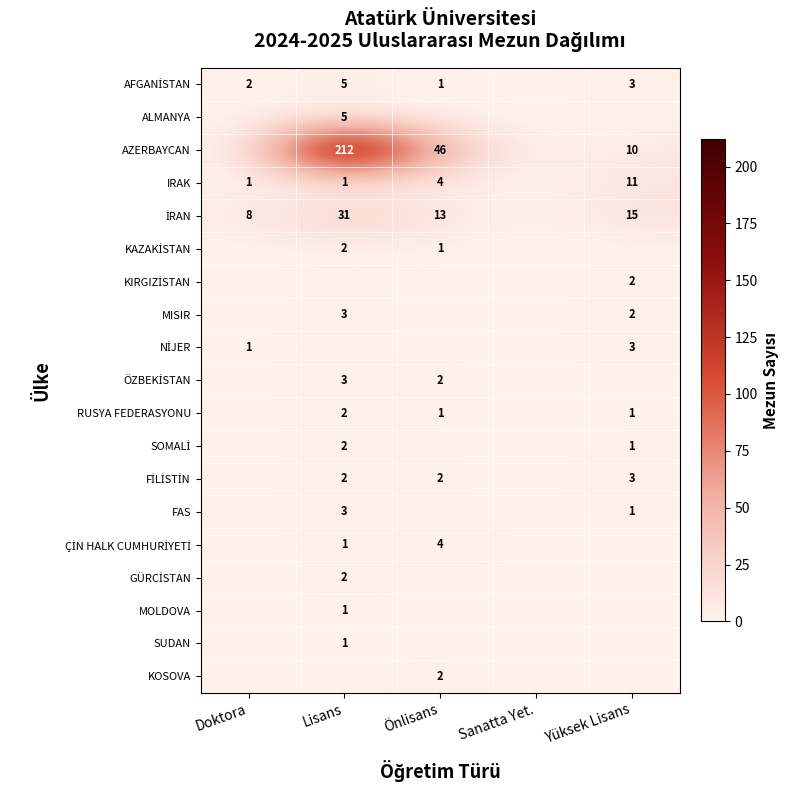

The value of AZERBAYCAN at Önlisans is 68. True or false?

False